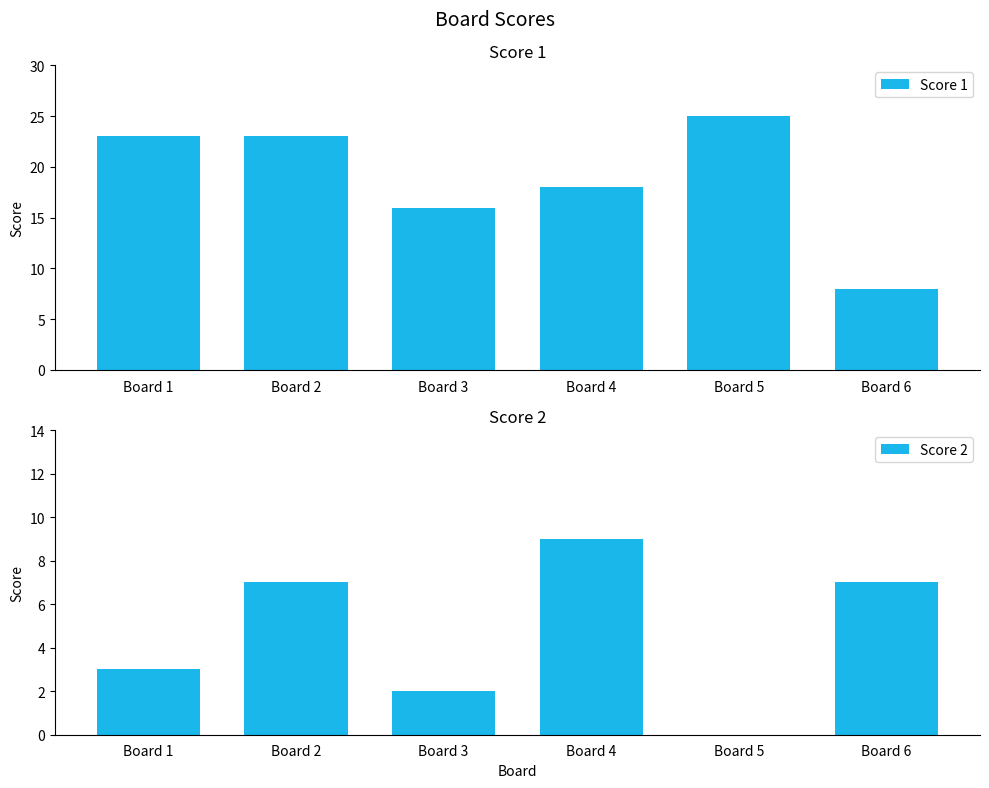

Rank the series by their maximum value, from lowest to highest.

Score 2, Score 1